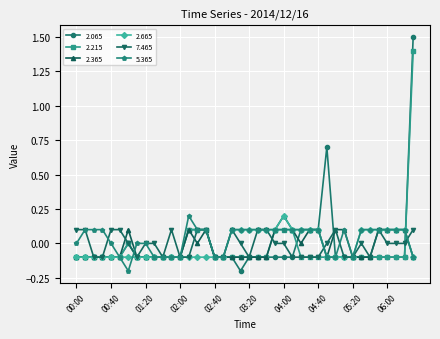

What is the value of the 5.365 point at the 4th from the left?

0.1